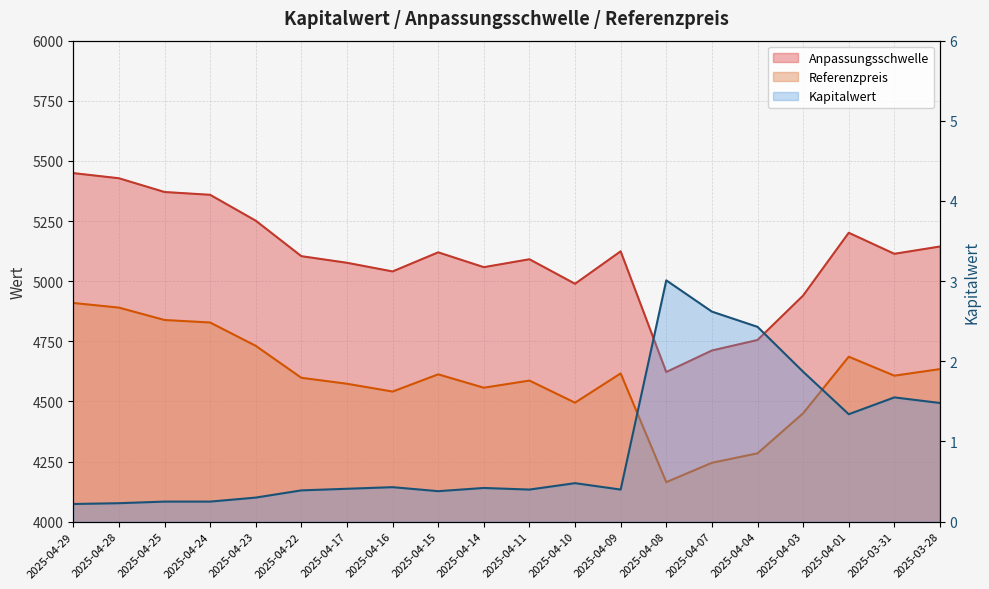

The Kapitalwert series shows 0.9 at 2025-04-01. True or false?

False